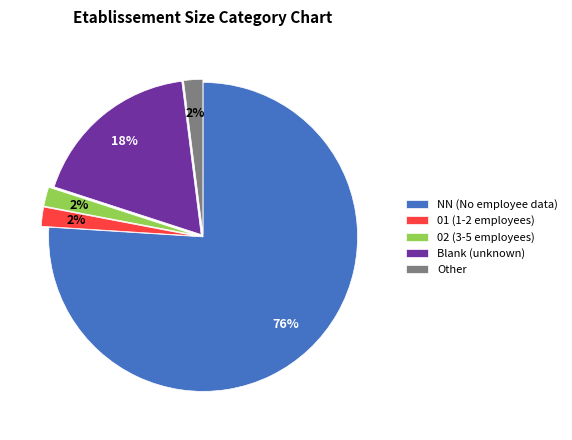

To the nearest percent, what portion does 01 (1-2 employees) represent?

2%